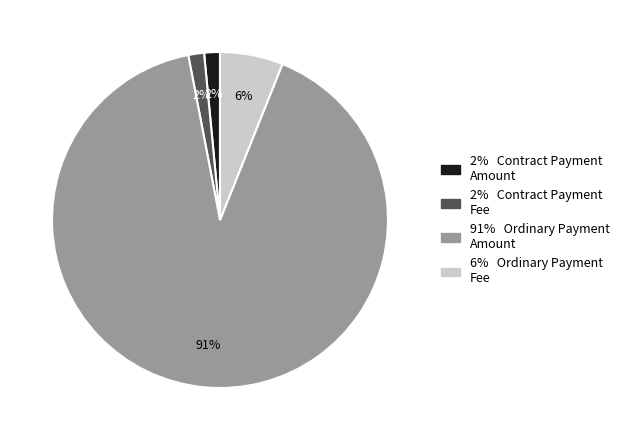

Does any single category account for the majority?

Yes